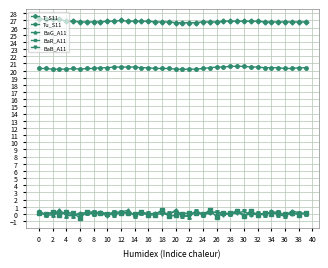

True or false: Tu_S11 and BaG_A11 intersect in this chart.

False